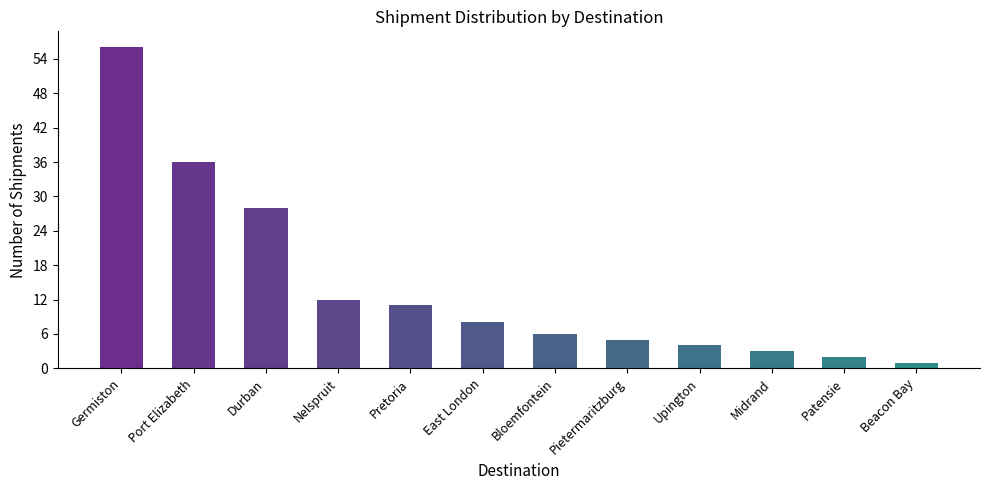

Does the chart contain stacked bars?

No